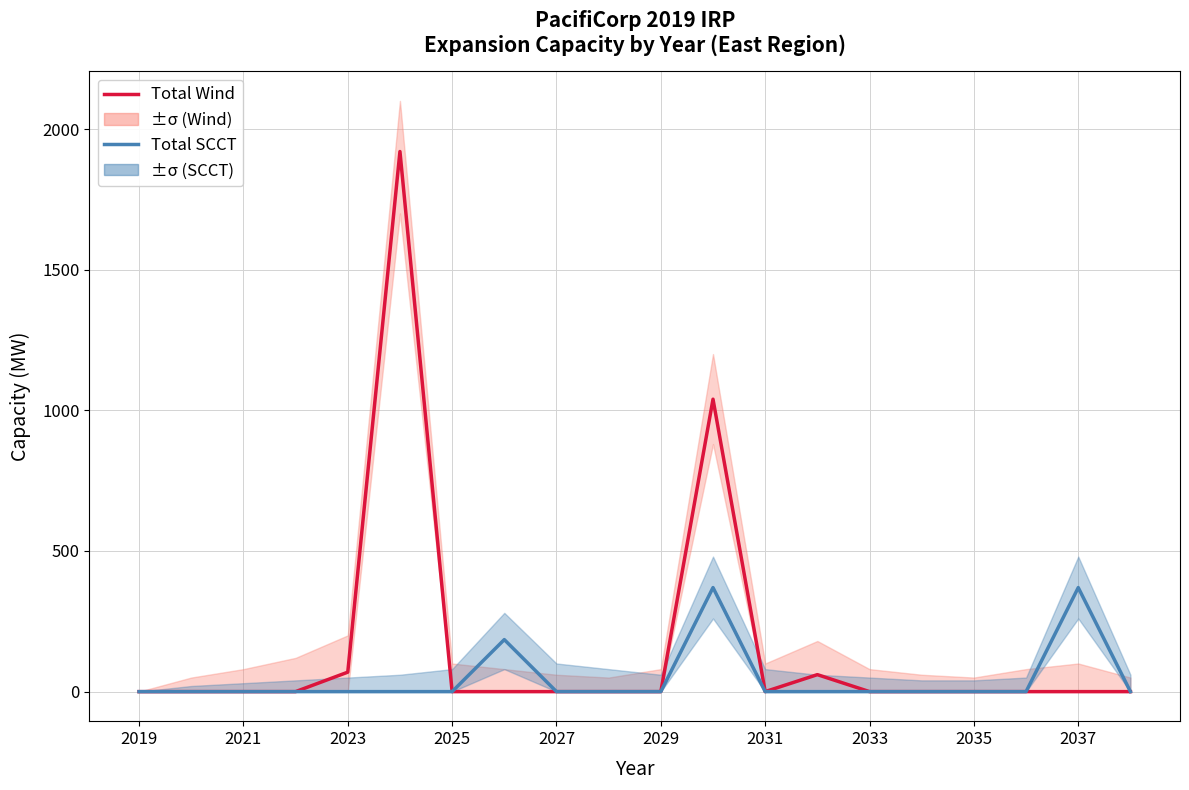

Between 2029 and 2031, which is larger?

2029